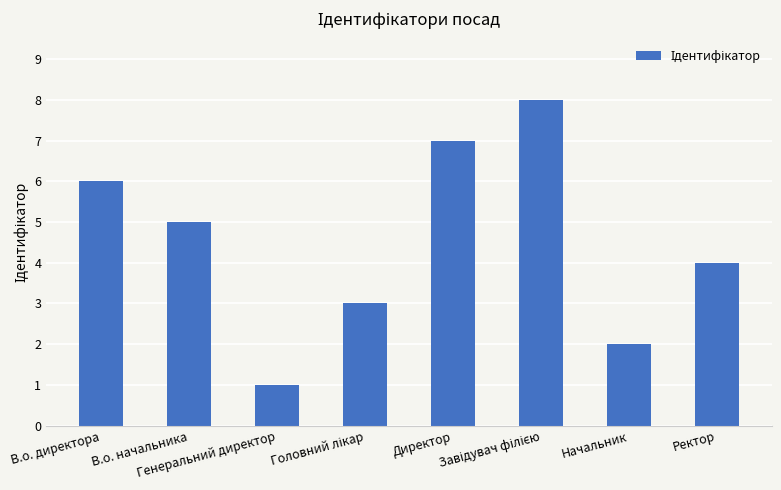

What is the sum of all values?

36